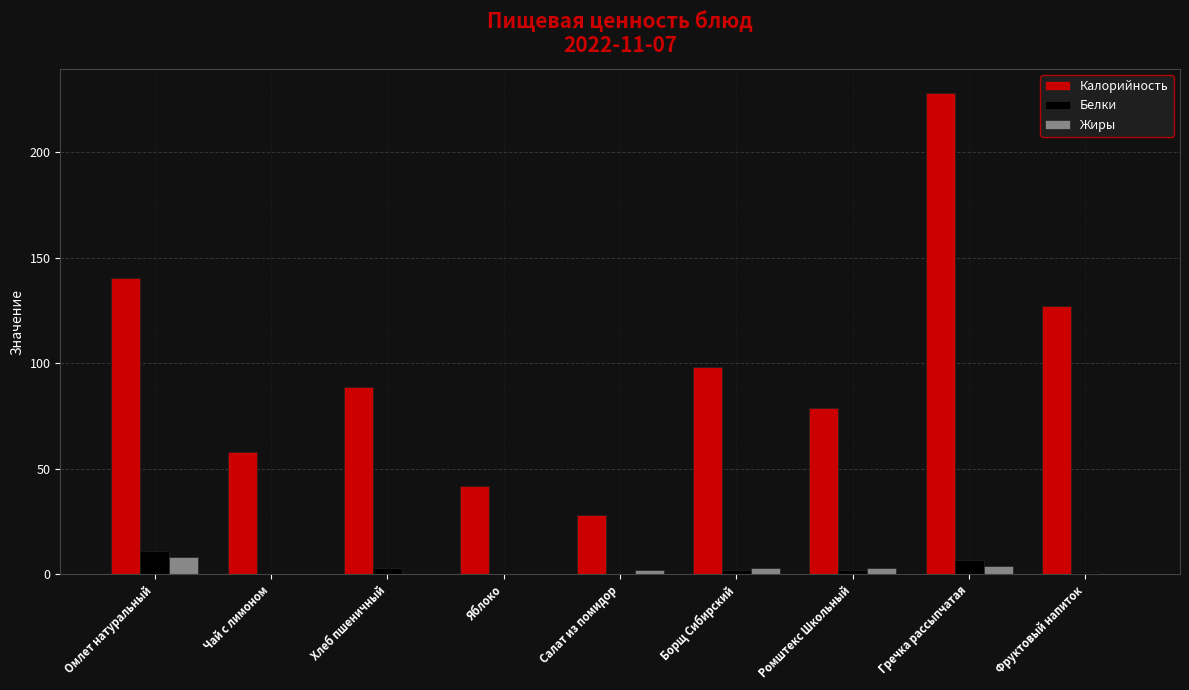

How many distinct data groups are displayed?

3